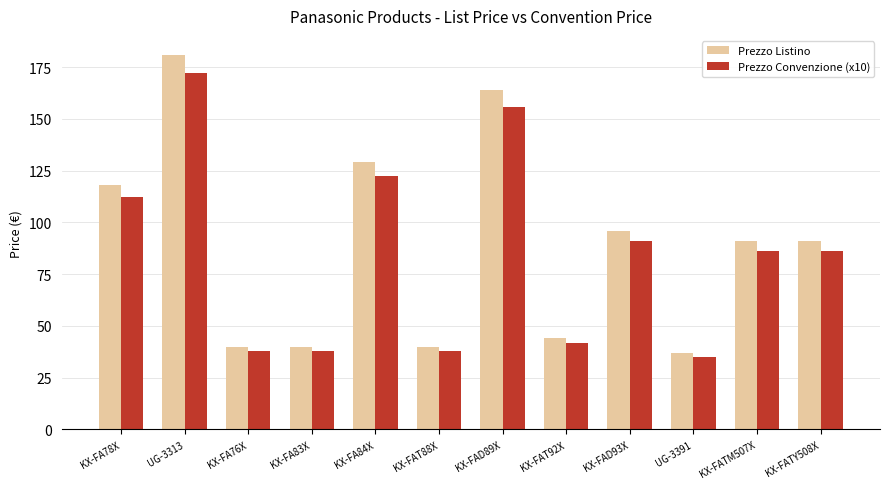

What is the value of the Prezzo Listino bar at the 9th from the left?

96.0